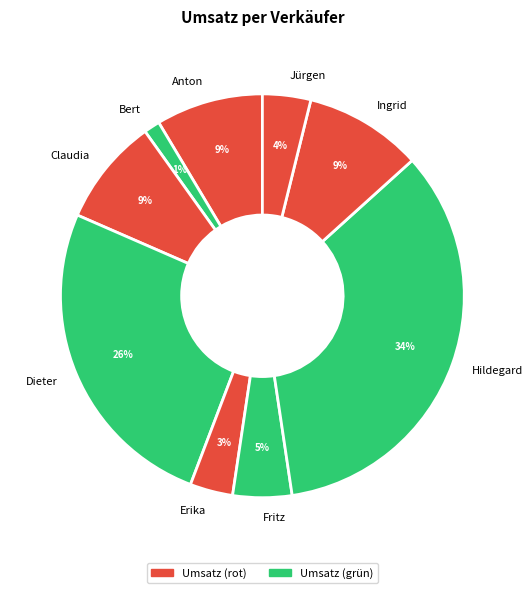

Does any single category account for the majority?

No